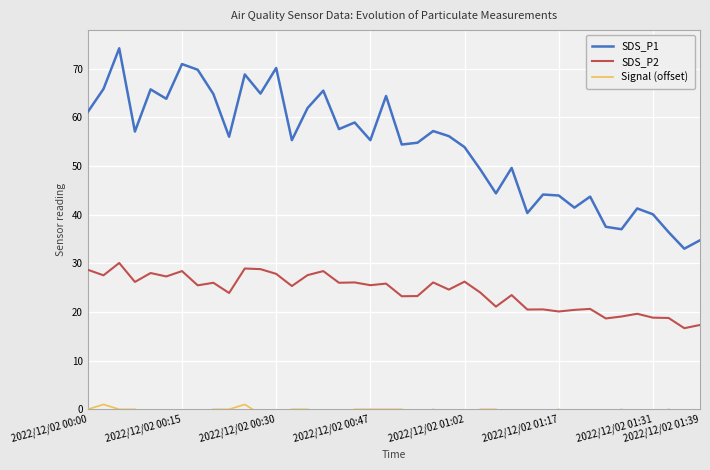

What is the maximum value for SDS_P2?

30.1